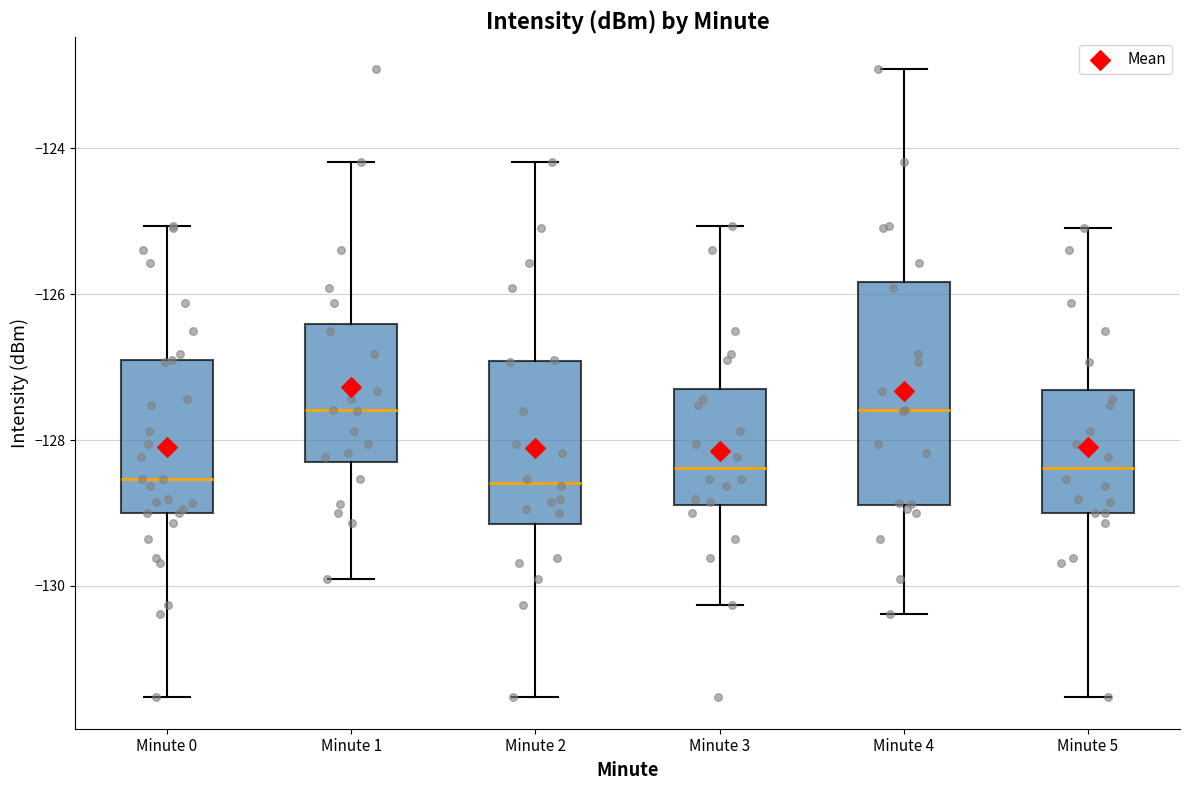

Where is the upper edge of the box for Minute 0 on the y-axis? The values are not printed on the chart, so give them approximately, as read against the axis.

-127.0